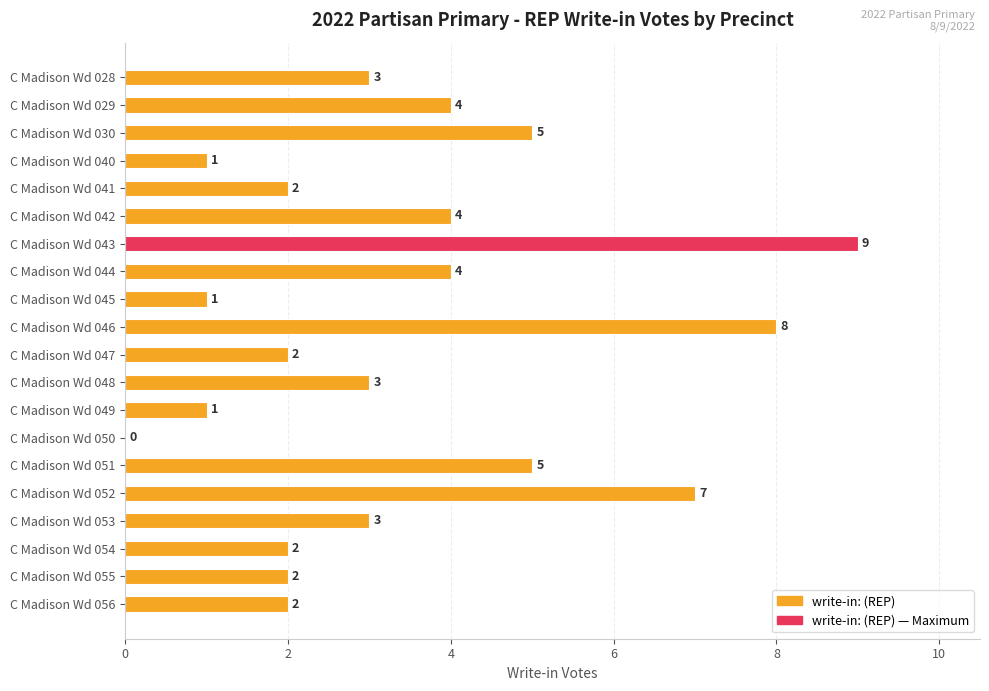

The chart shows a value of 4 at C Madison Wd 029. True or false?

True